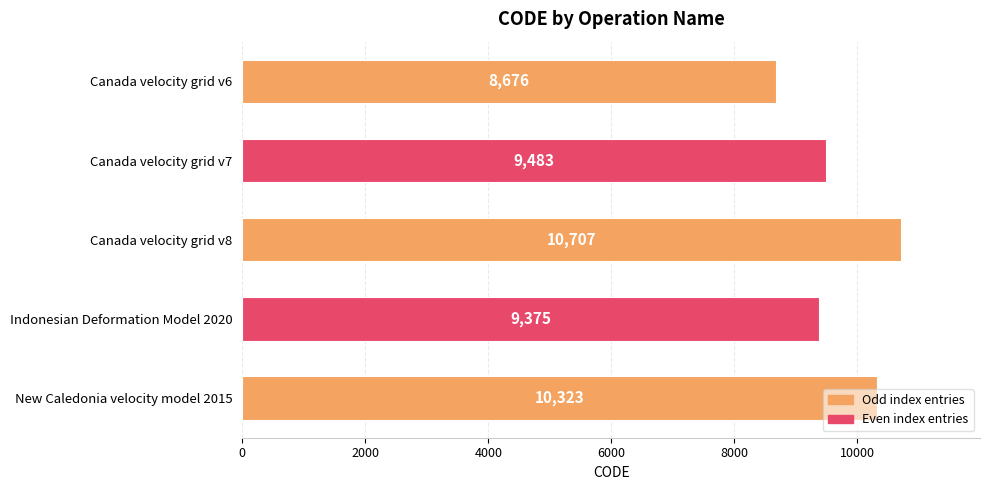

Rank the categories by value from highest to lowest.

Canada velocity grid v8, New Caledonia velocity model 2015, Canada velocity grid v7, Indonesian Deformation Model 2020, Canada velocity grid v6